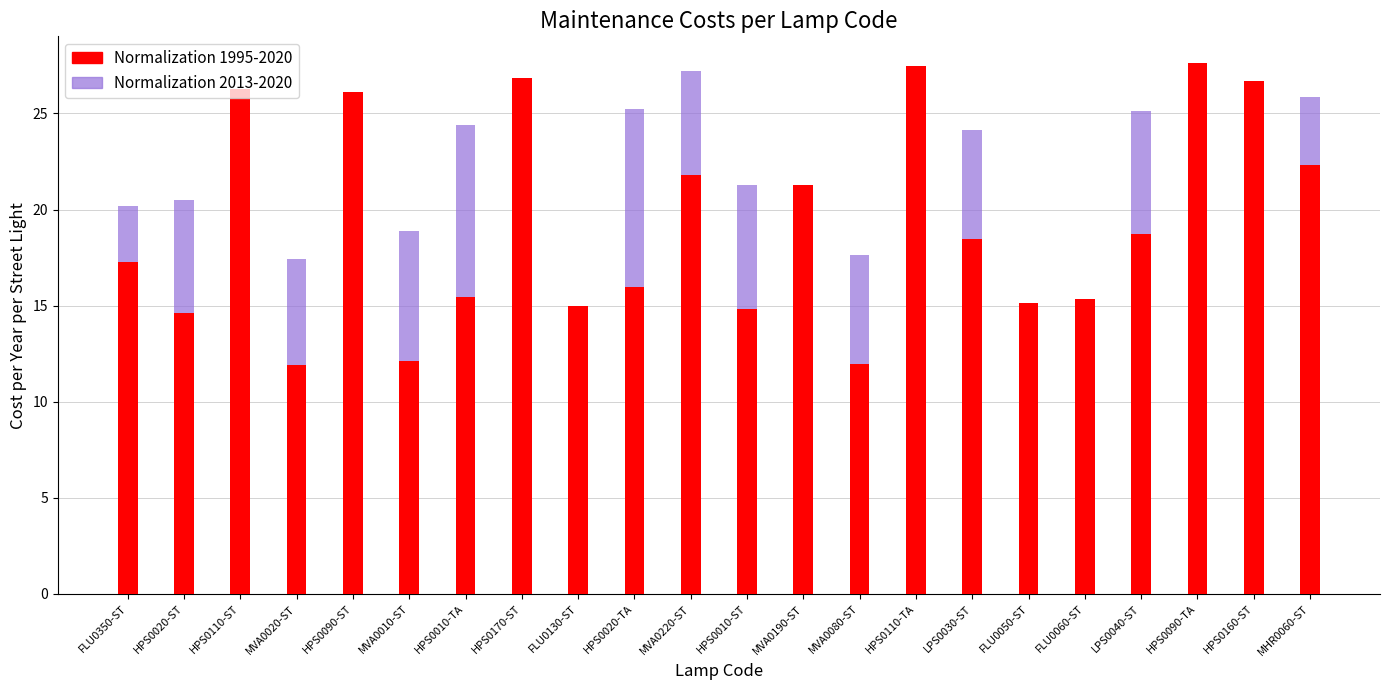

List the series in order of their overall mean, highest first.

Normalization 2013-2020, Normalization 1995-2020